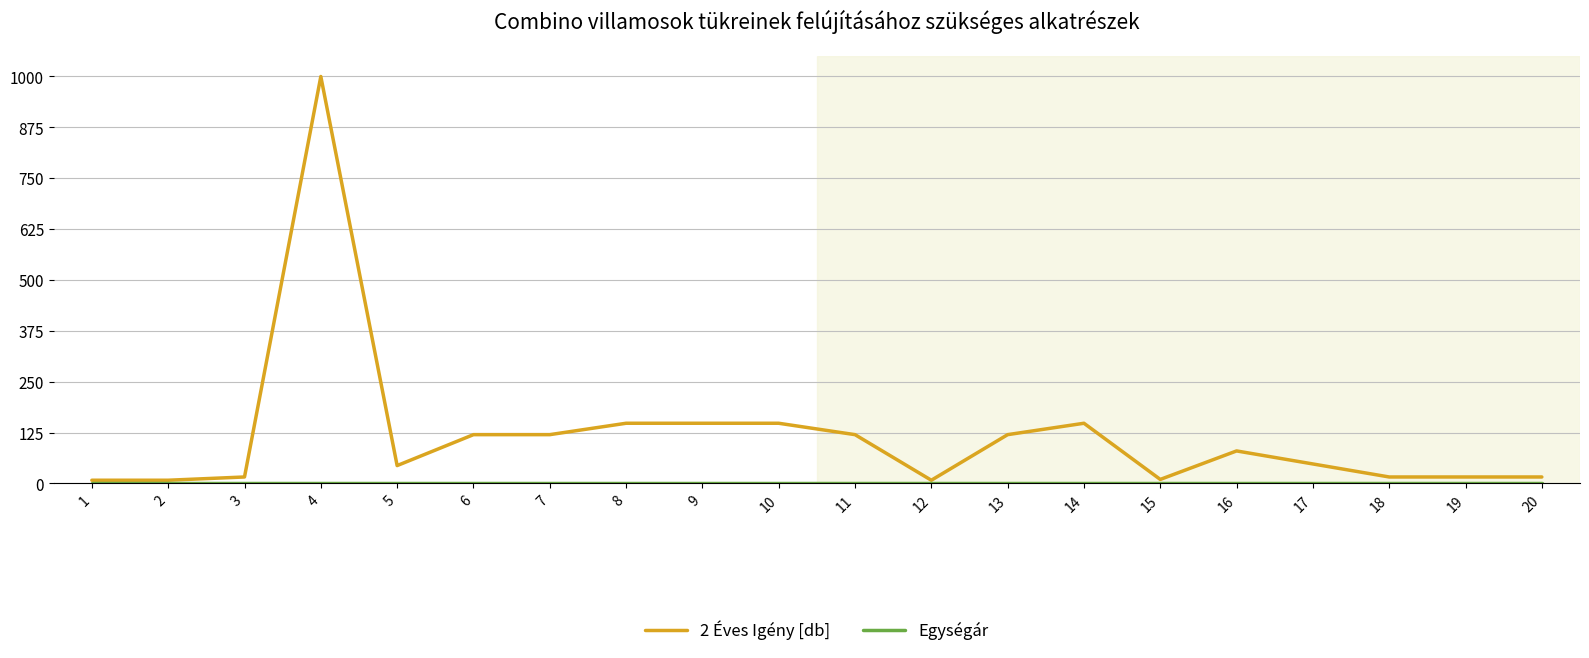

Which series has the largest total across all categories?

2 Éves Igény [db]